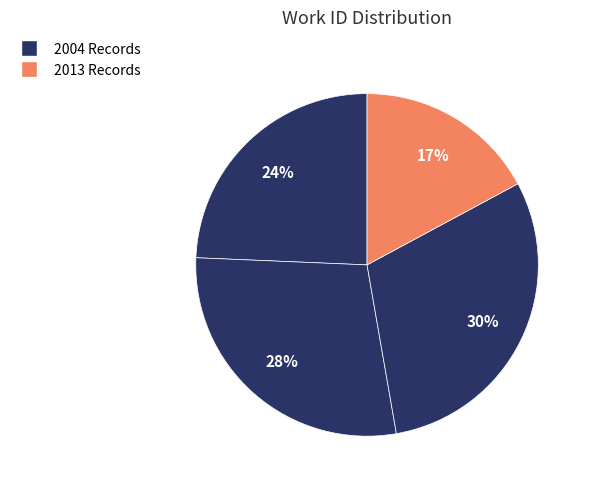

Count the number of slices in the pie.

4